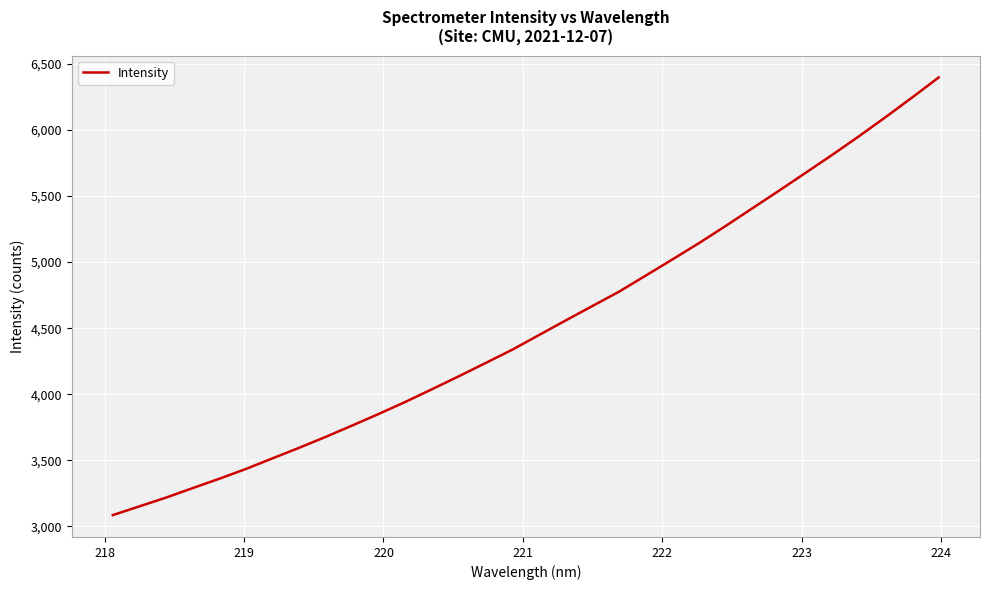

What is the difference between the maximum and minimum values?

3310.4